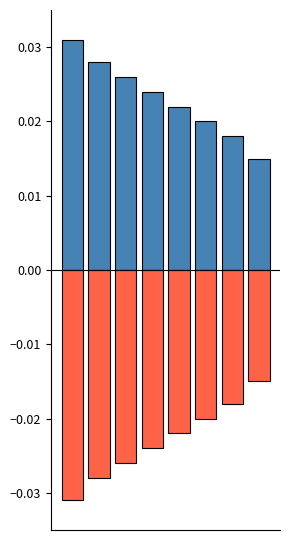

Is it true that Avg Ref/Doc (normalized) equals 0.0 at 4?

False